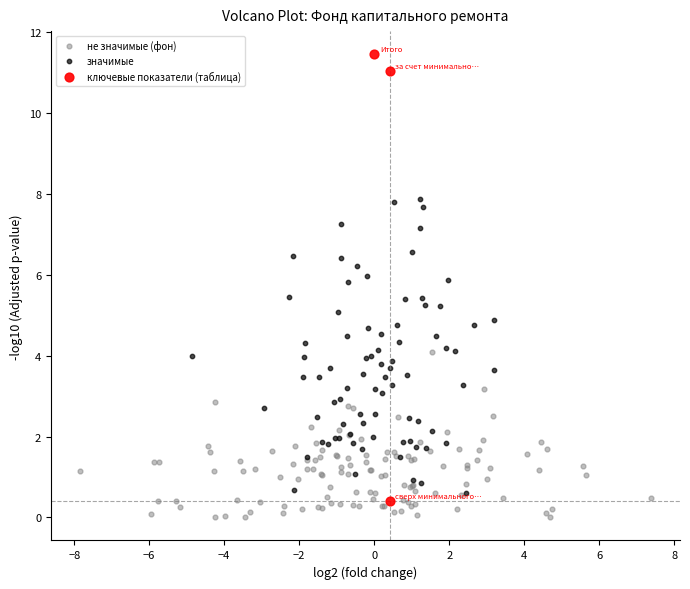

Which series contains the highest Y value?

ключевые показатели (таблица)